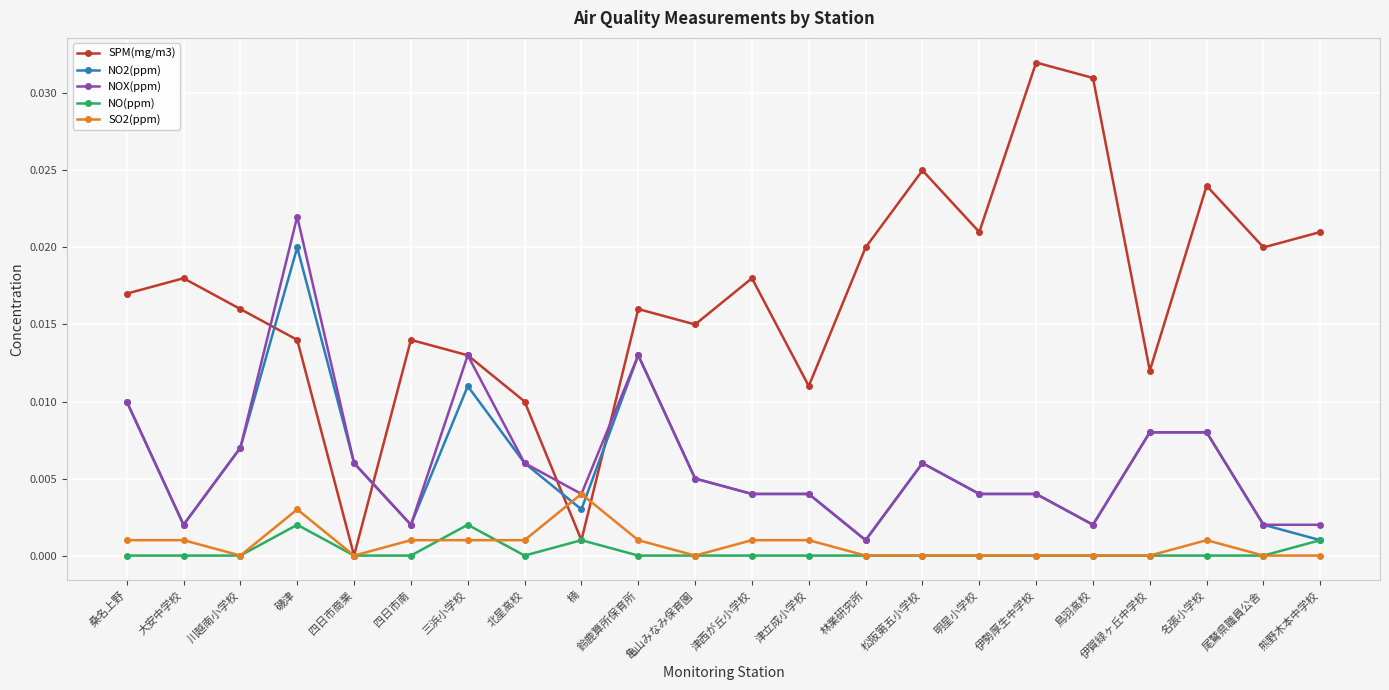

What is the label of the 19th point from the right?

磯津